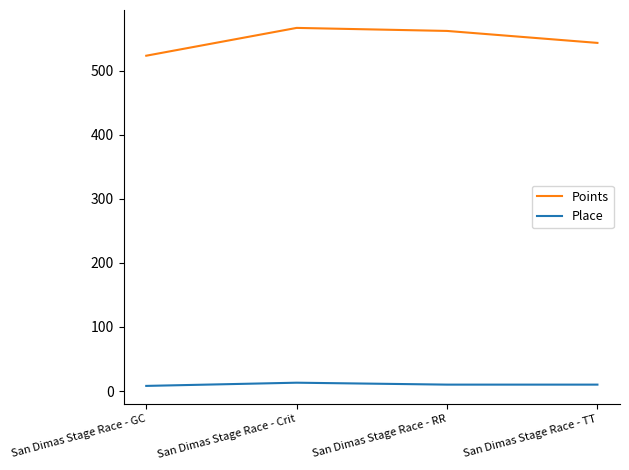

What is the sum of the Place values at San Dimas Stage Race - GC and San Dimas Stage Race - TT?

18.0